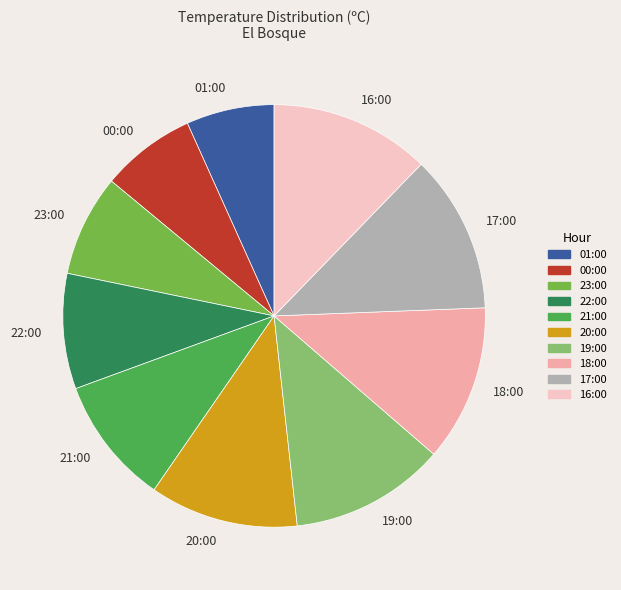

What is the smallest slice in the pie chart?

01:00